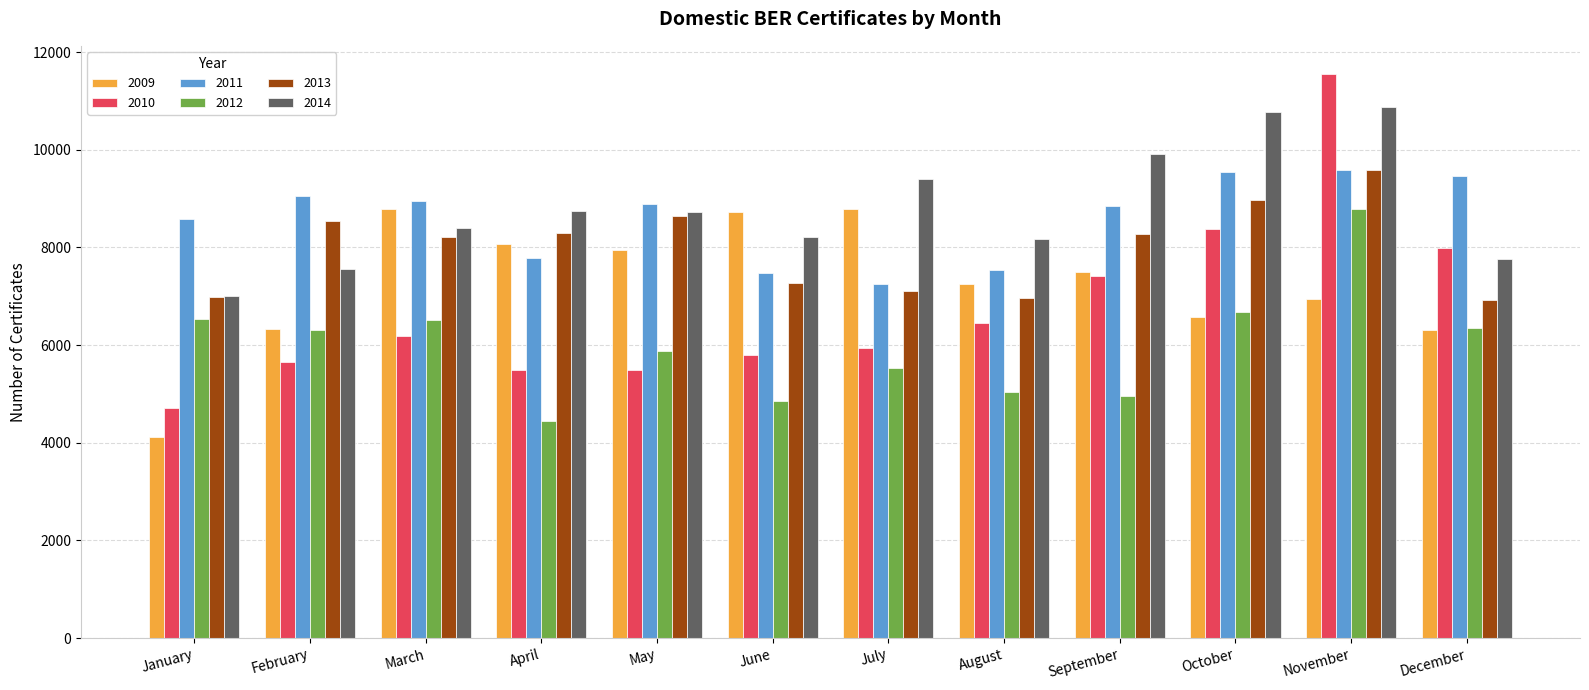

Which series has the widest spread of values?

2010